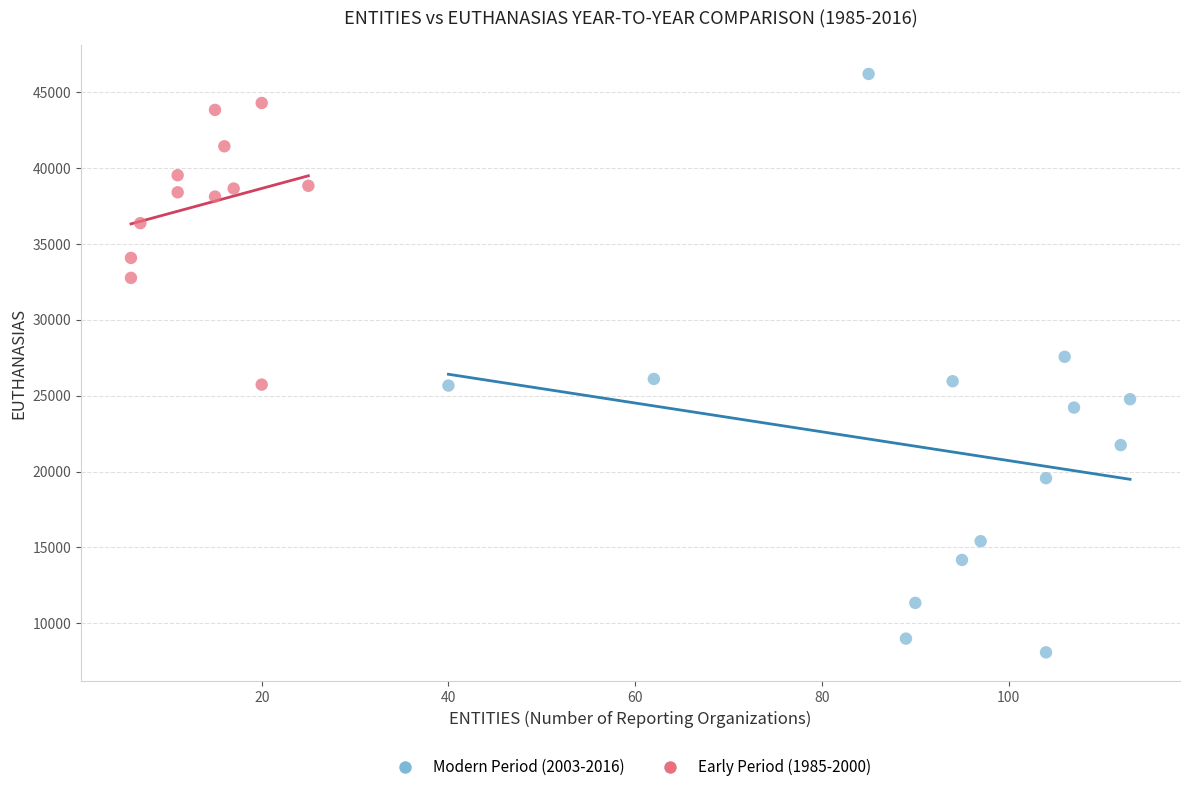

Which series contains the lowest Y value?

Modern Period (2003-2016)